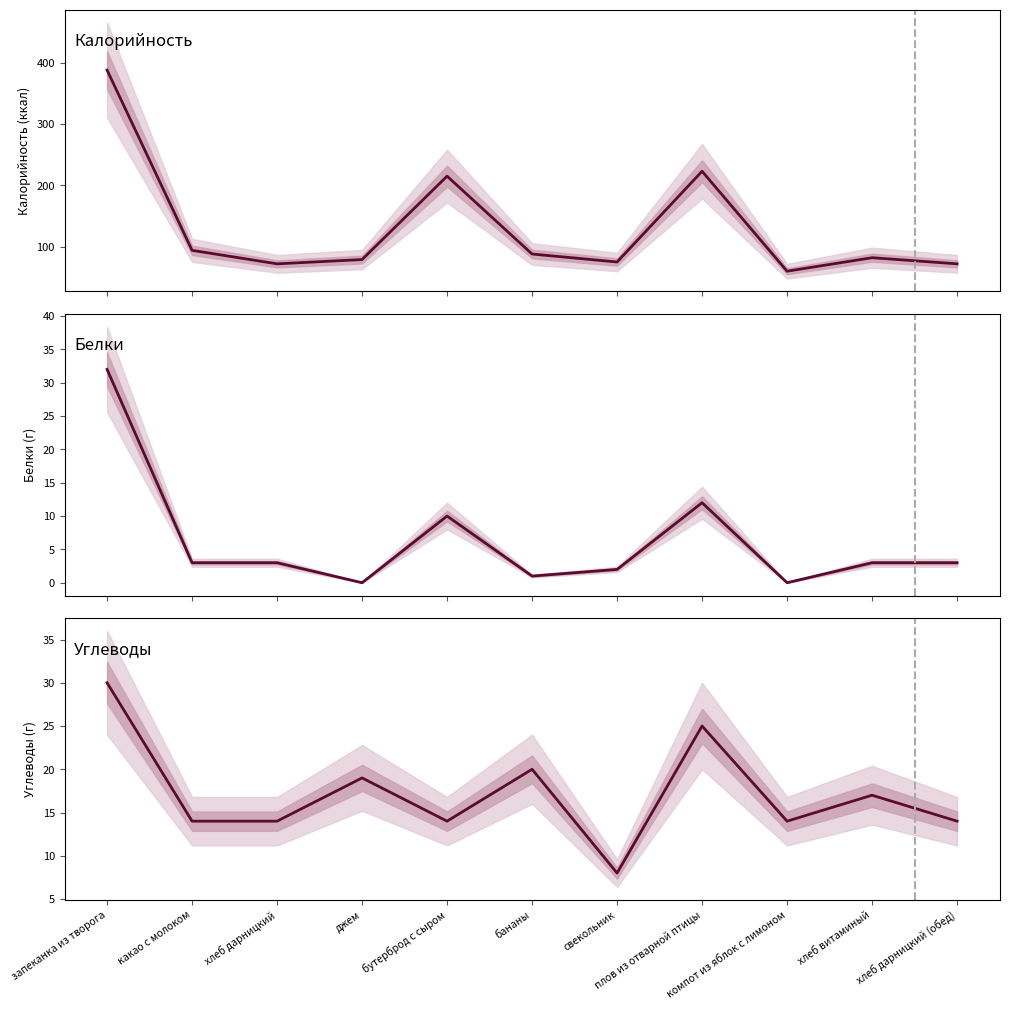

List the series in order of their peak value, highest first.

Калорийность, Белки, Углеводы